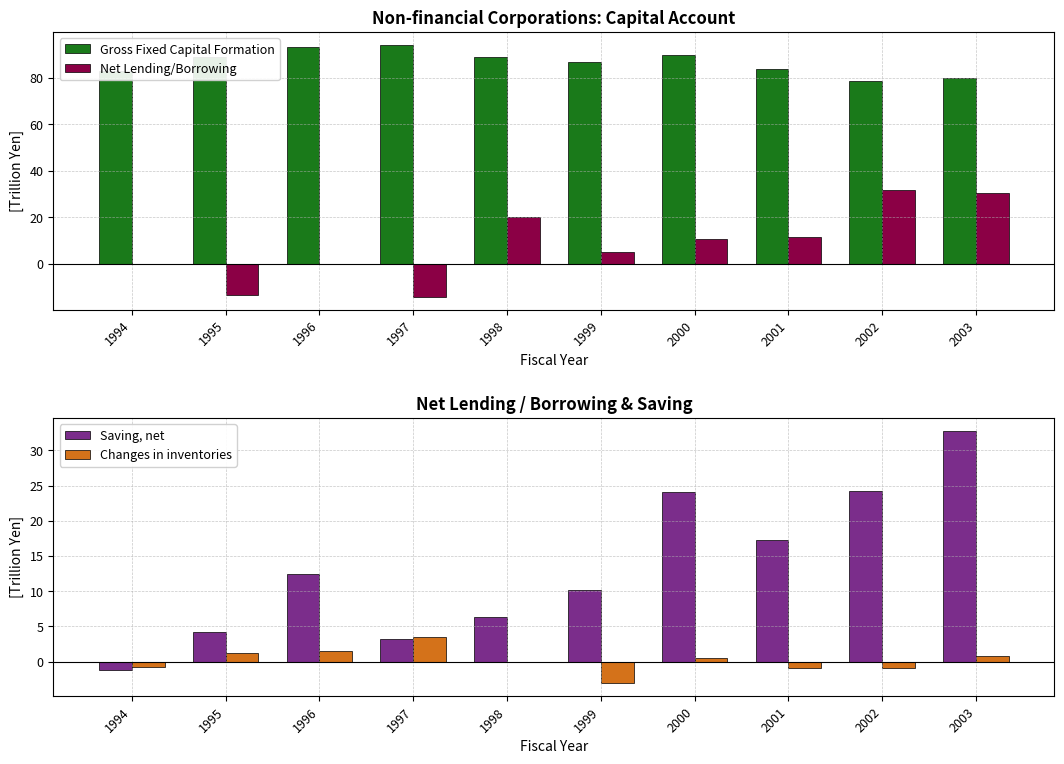

Is it true that Gross Fixed Capital Formation equals 29.5 at 2002?

False